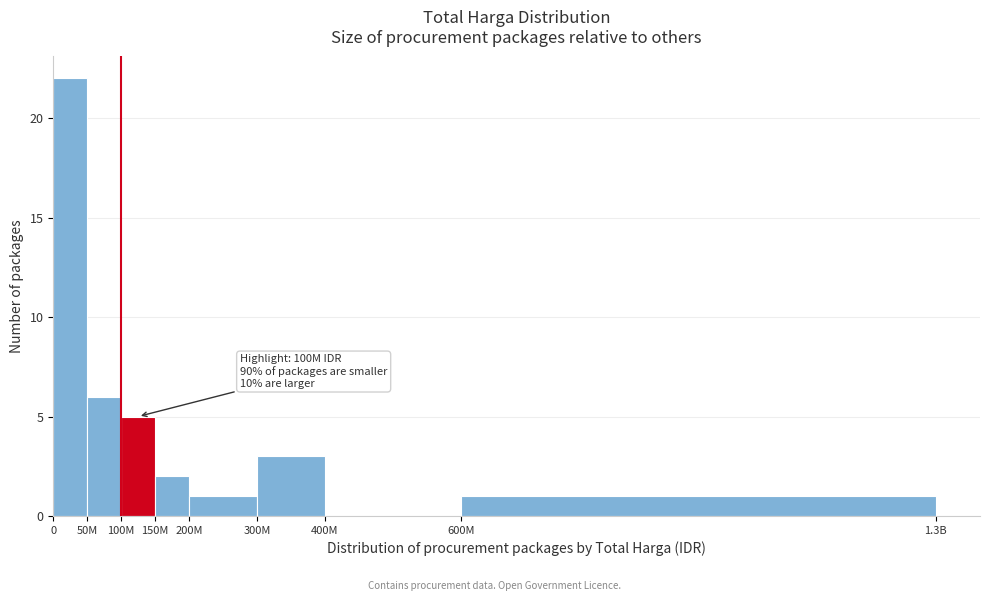

Reading left to right, extract all data points from this chart.

0=22	50M=6	100M=5	150M=2	200M=1	300M=3	400M=0	600M=1